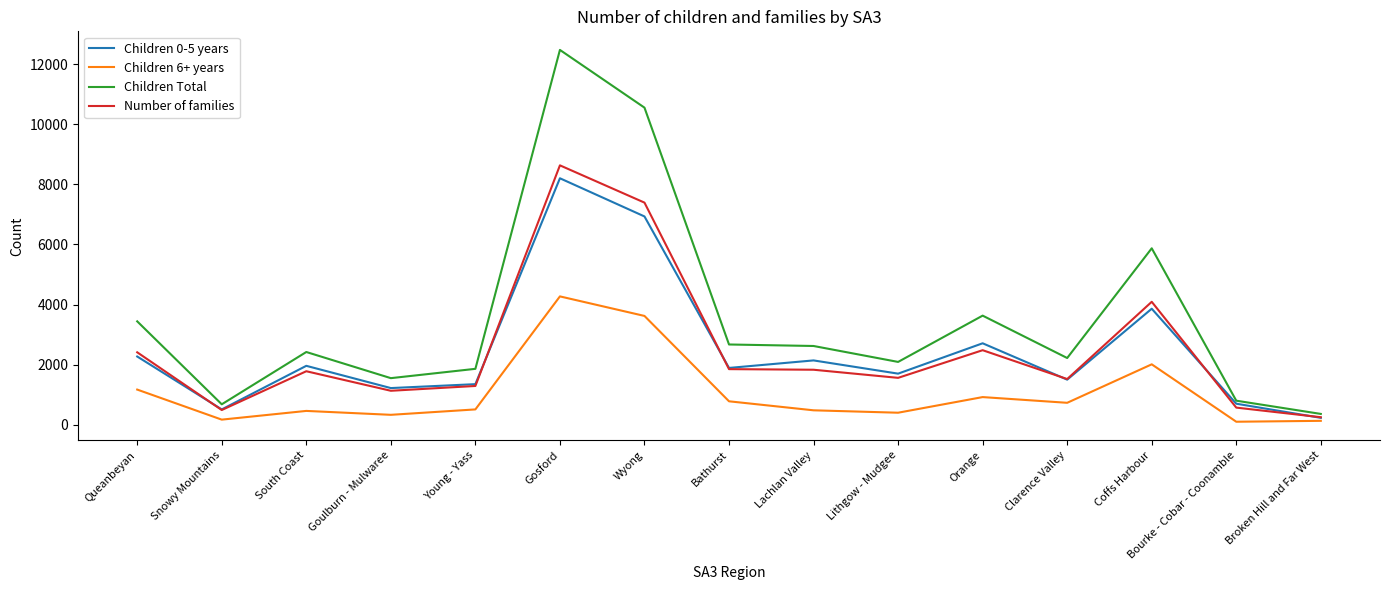

What is the maximum value shown in the chart?

12470